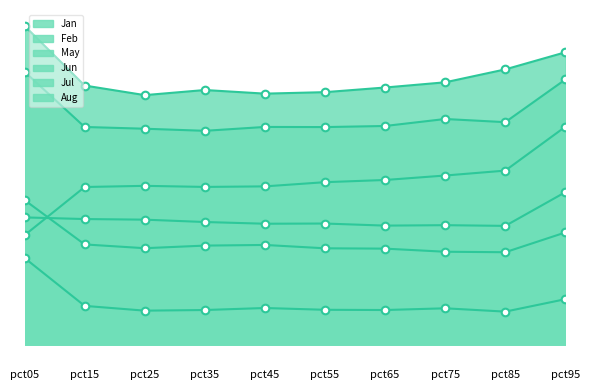

Which series has the largest total across all categories?

Feb